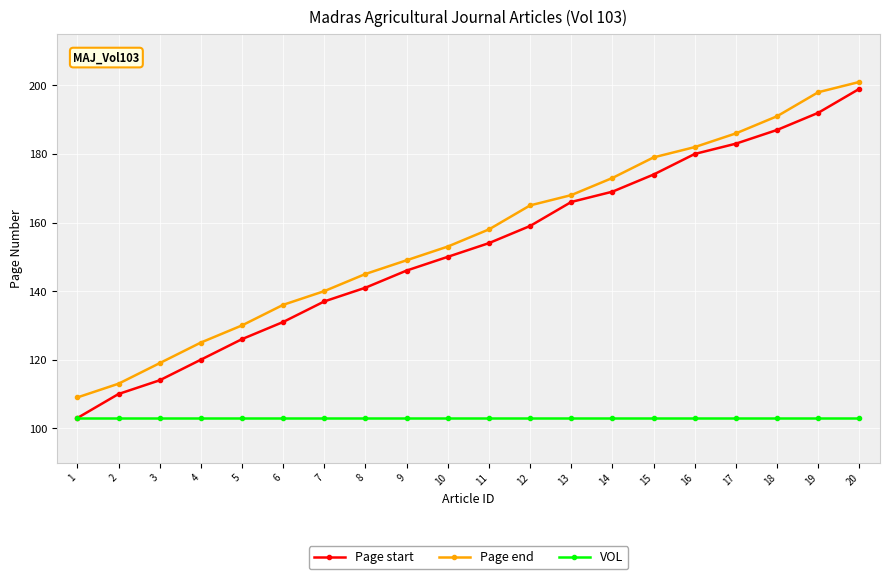

What is the maximum value for VOL?

103